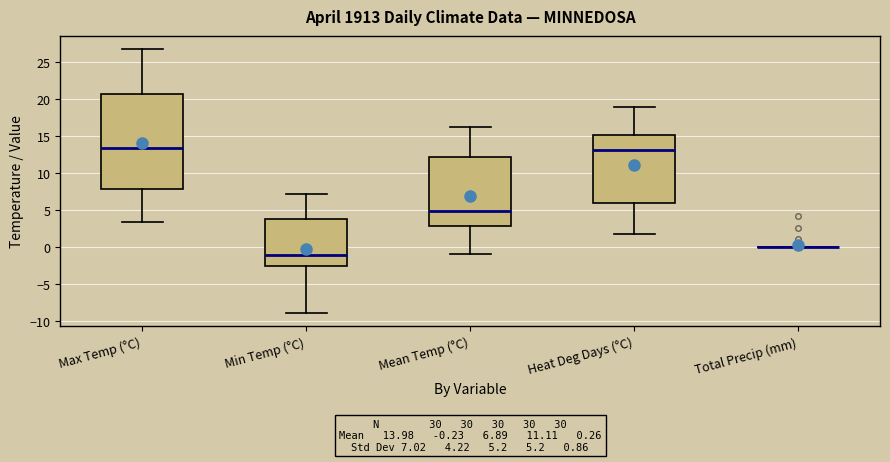

Comparing the boxes themselves (not the whiskers), which one is the tallest?

Max Temp (°C)